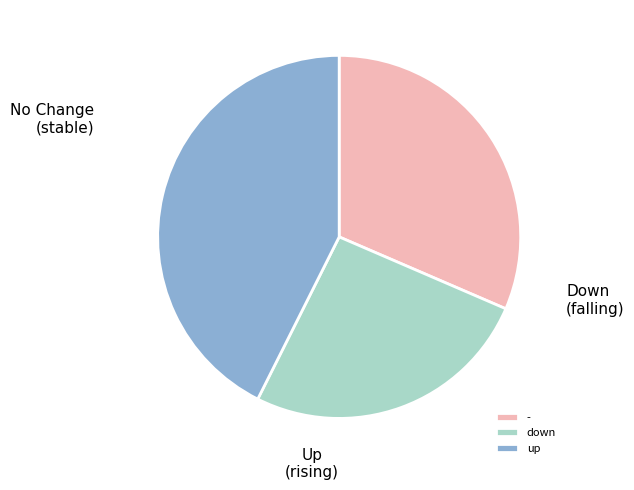

Count the number of slices in the pie.

3